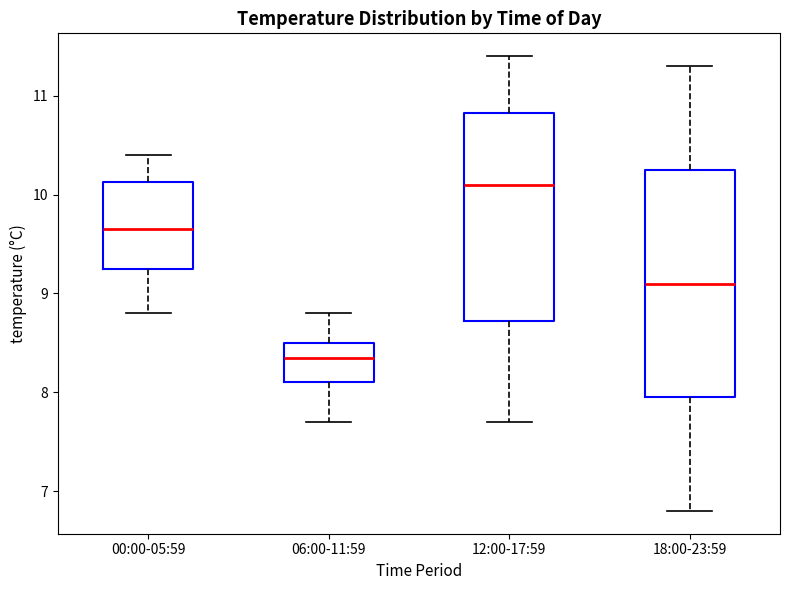

Where is the lower edge of the box for 00:00-05:59 on the y-axis? The values are not printed on the chart, so give them approximately, as read against the axis.

9.3